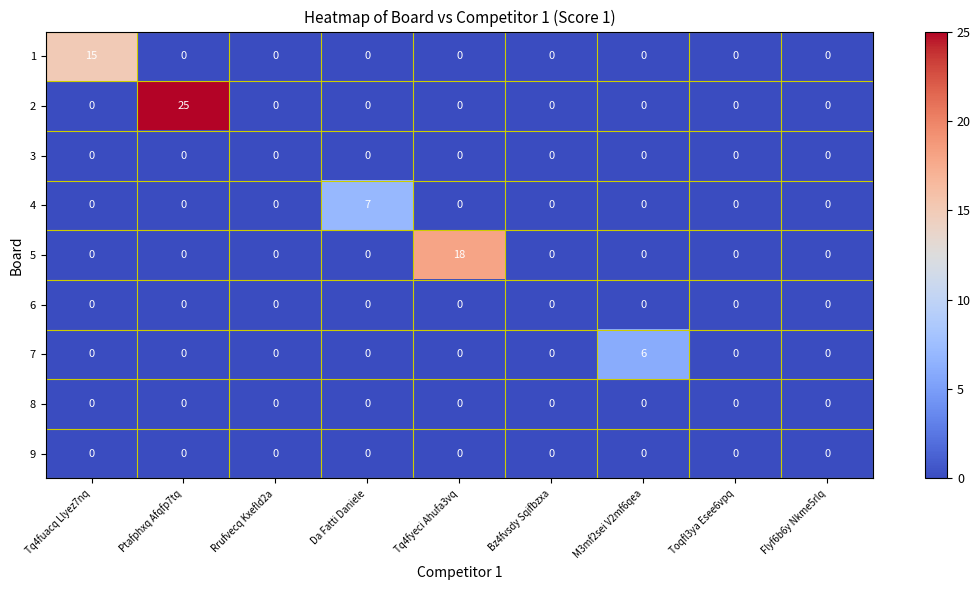

How many values in 7 are above zero?

1